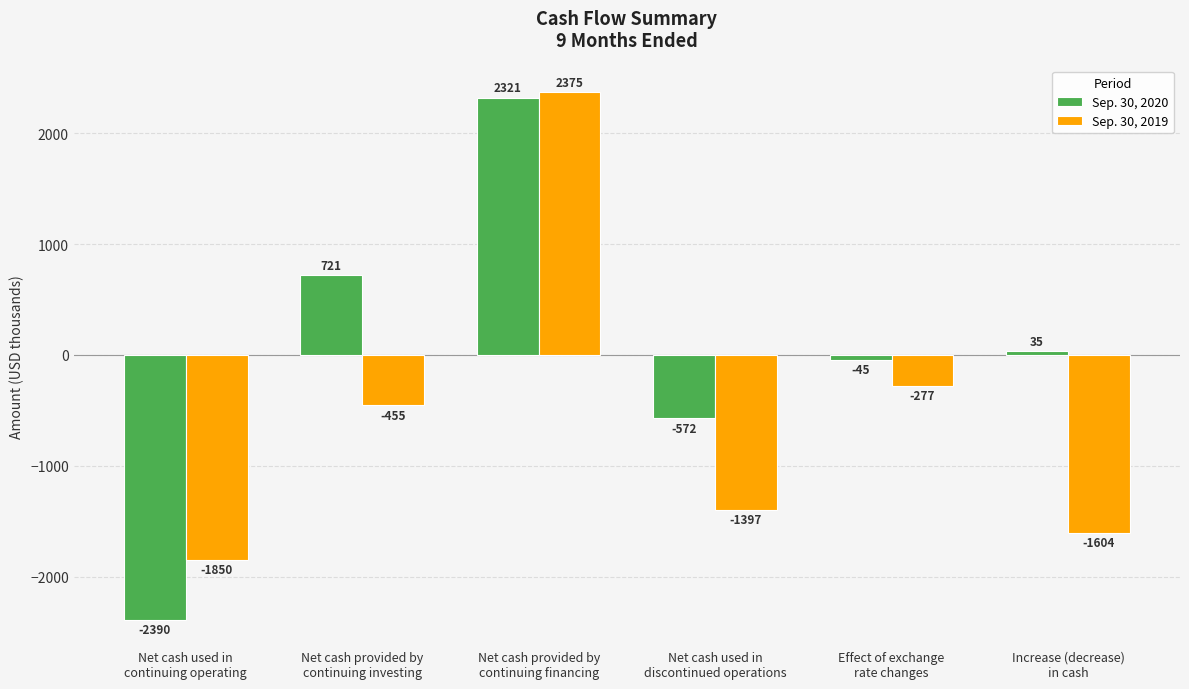

Rank the series by their average value, from lowest to highest.

Sep. 30, 2019, Sep. 30, 2020